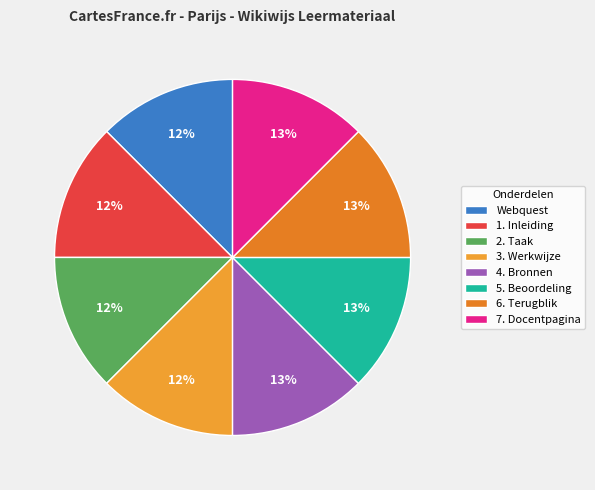

Between 7. Docentpagina and 6. Terugblik, which is larger?

7. Docentpagina